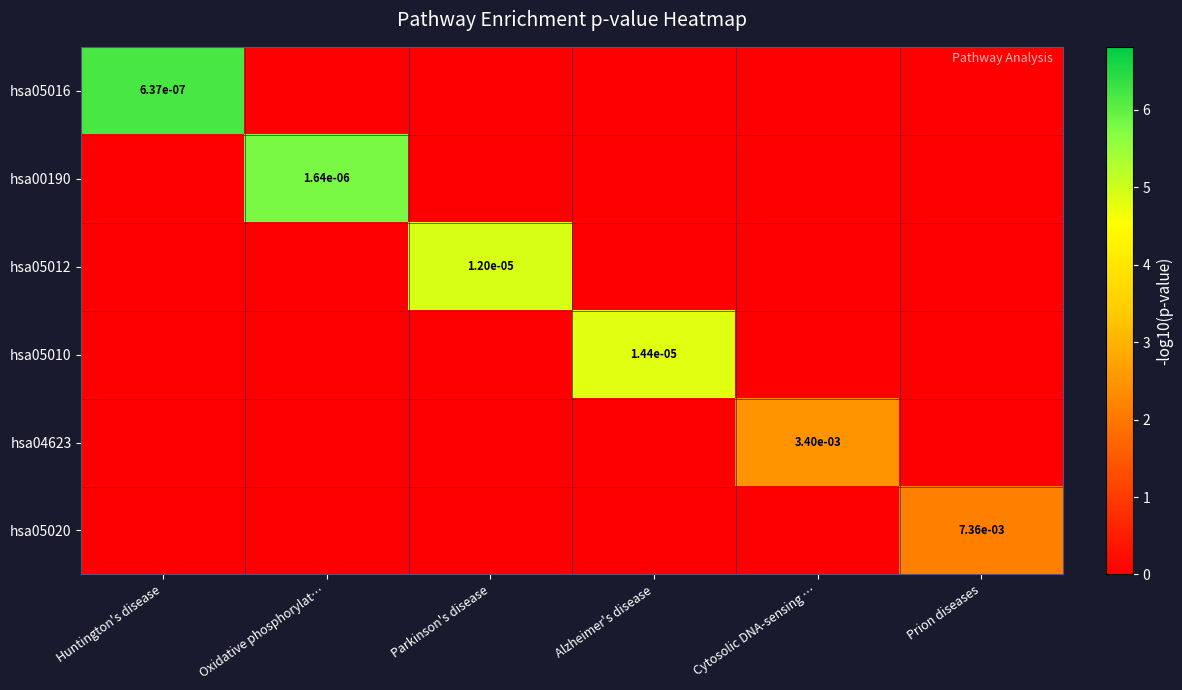

At how many categories does at least one series exceed 2?

6